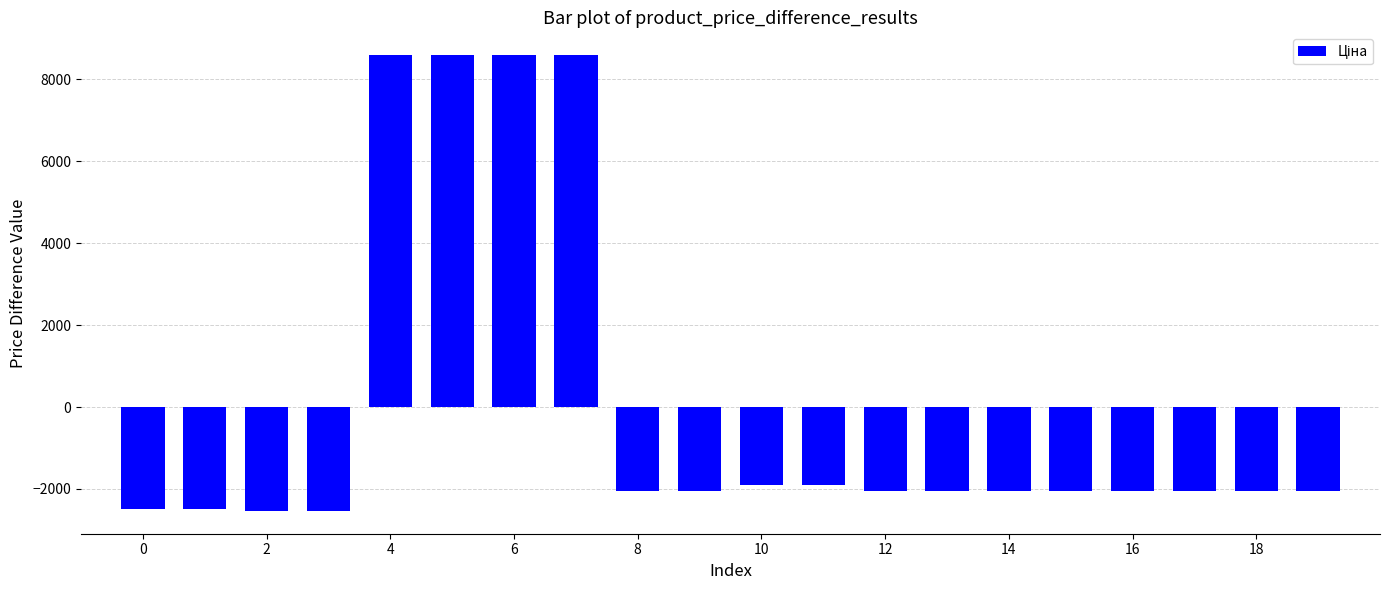

What is the value of the 6th bar from the left?

8594.5